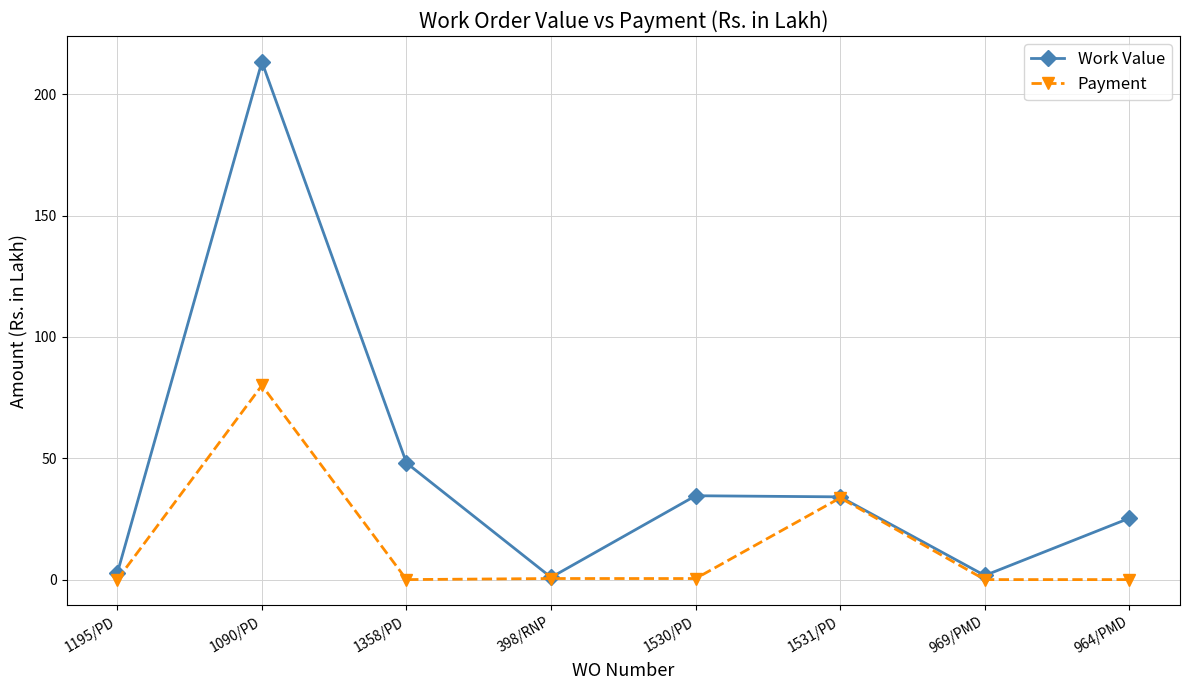

Which series changed the most between 1090/PD and 964/PMD?

Work Value